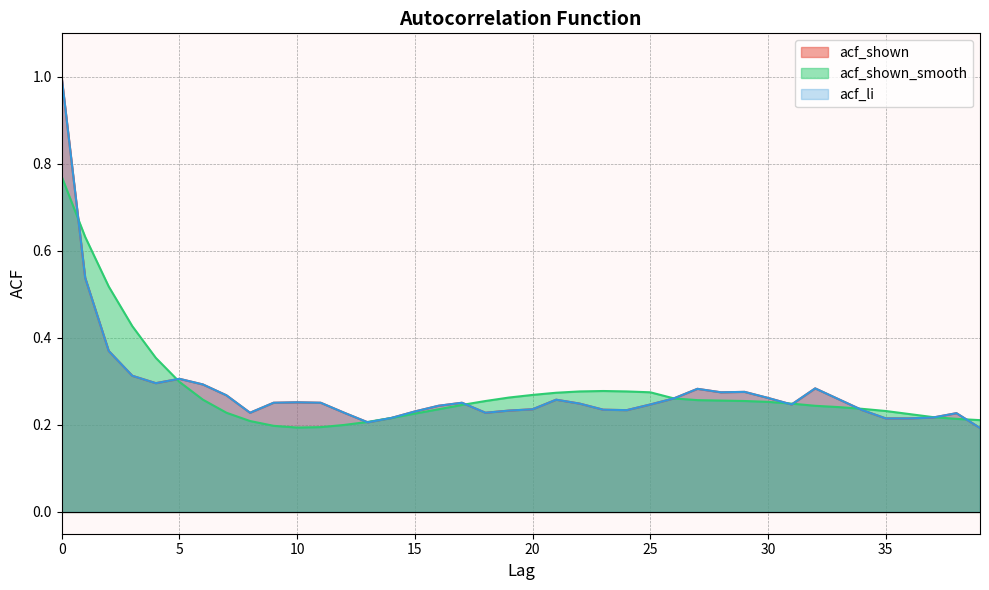

What is the approximate value of acf_li at 21?

0.3